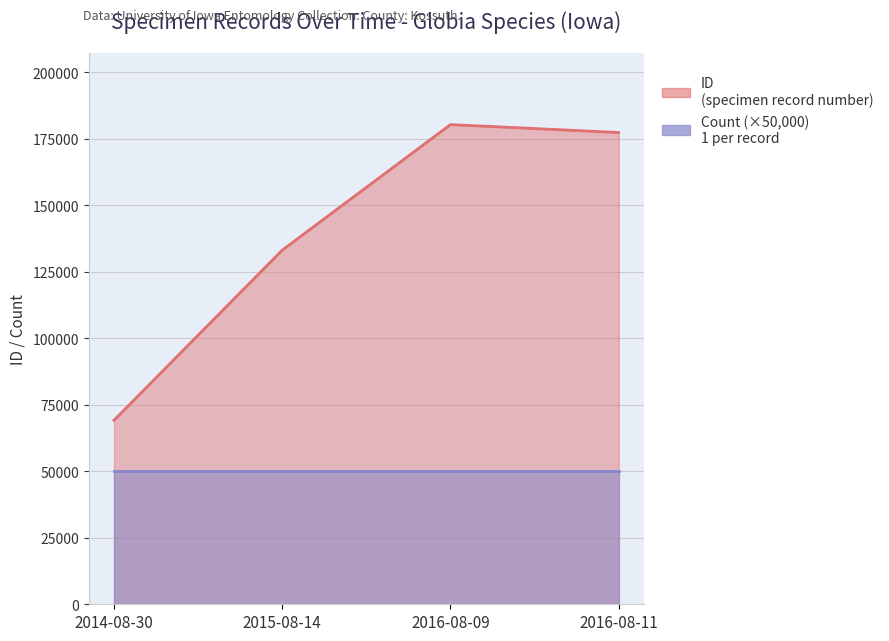

How many data points are above 177269?

1